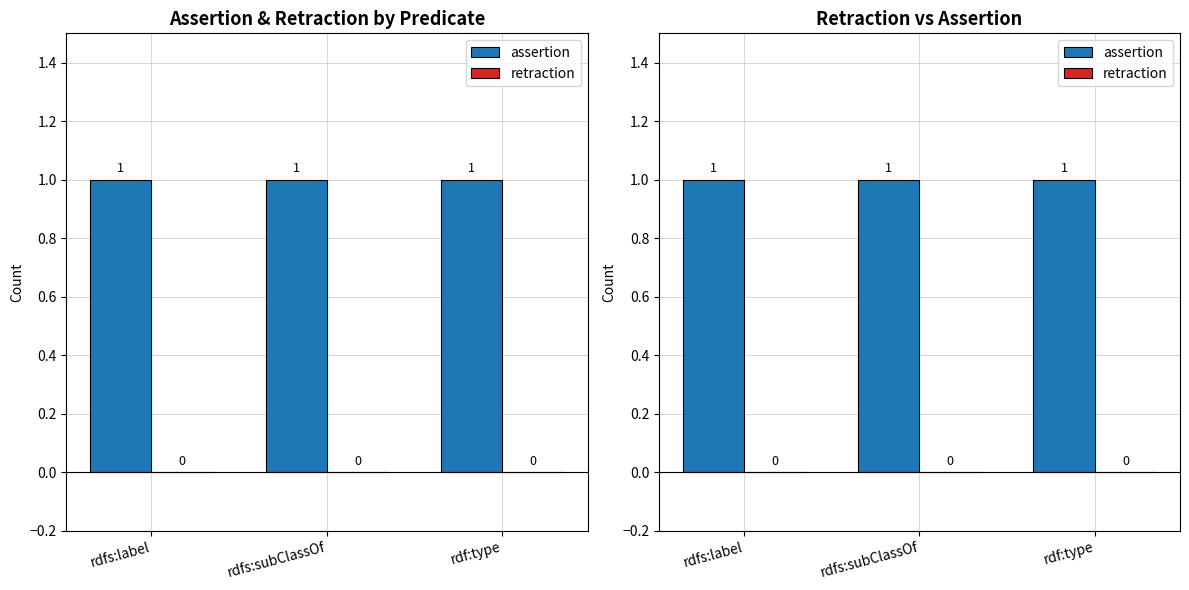

How many categories are shown in the chart?

3